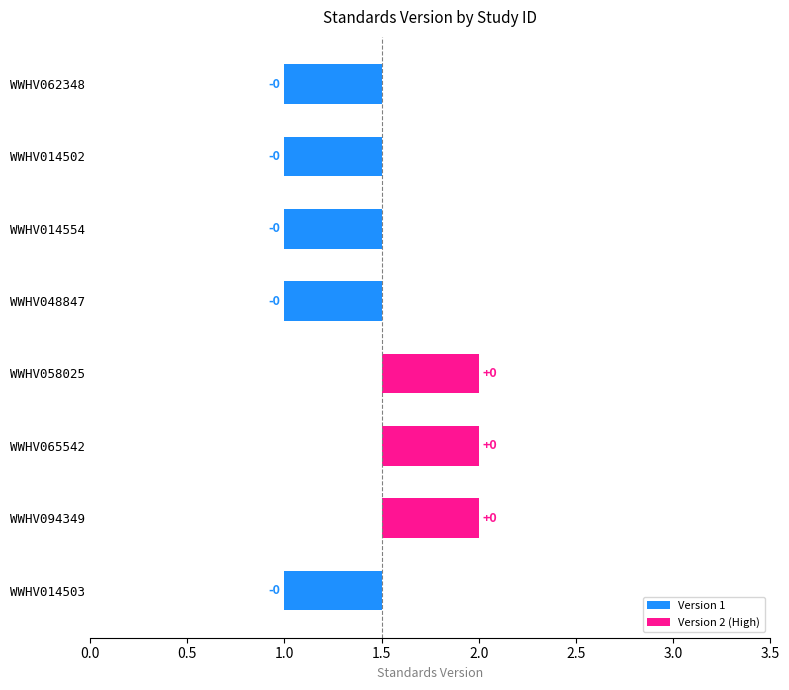

How many negative values are there?

5